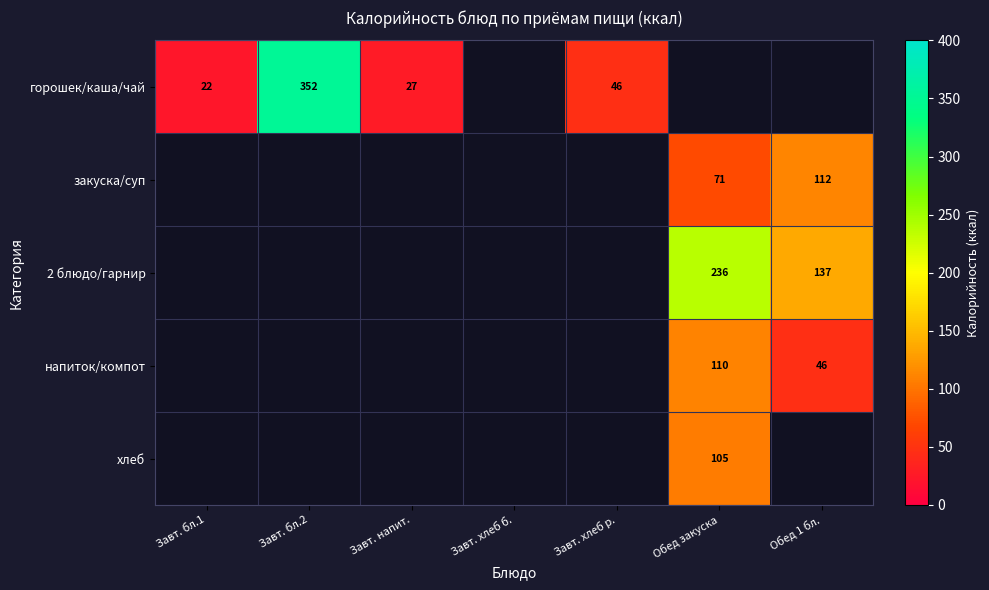

What is the minimum value shown in the chart?

22.0